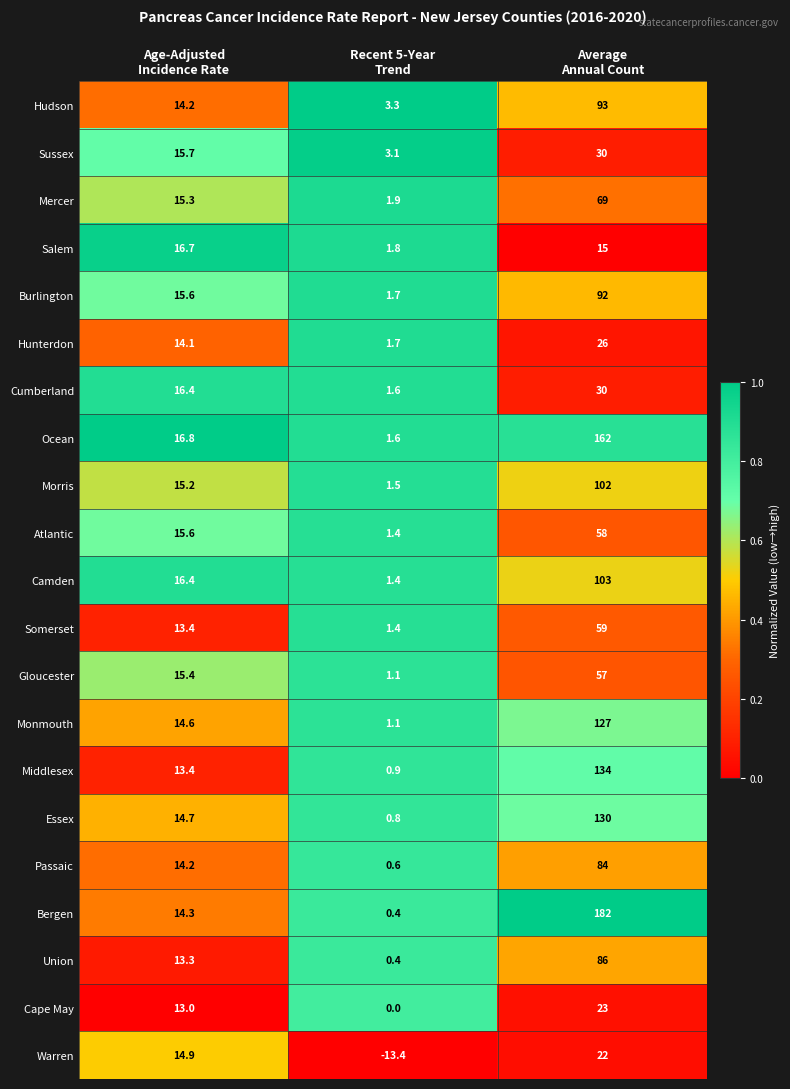

What is the minimum value shown in the chart?

-13.4